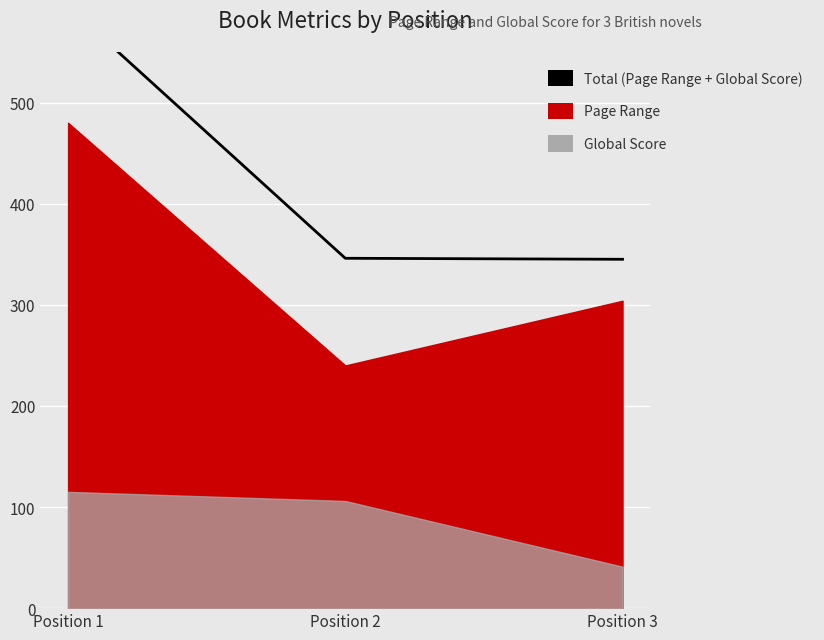

What is the change in value from Position 1 to Position 3?

-250